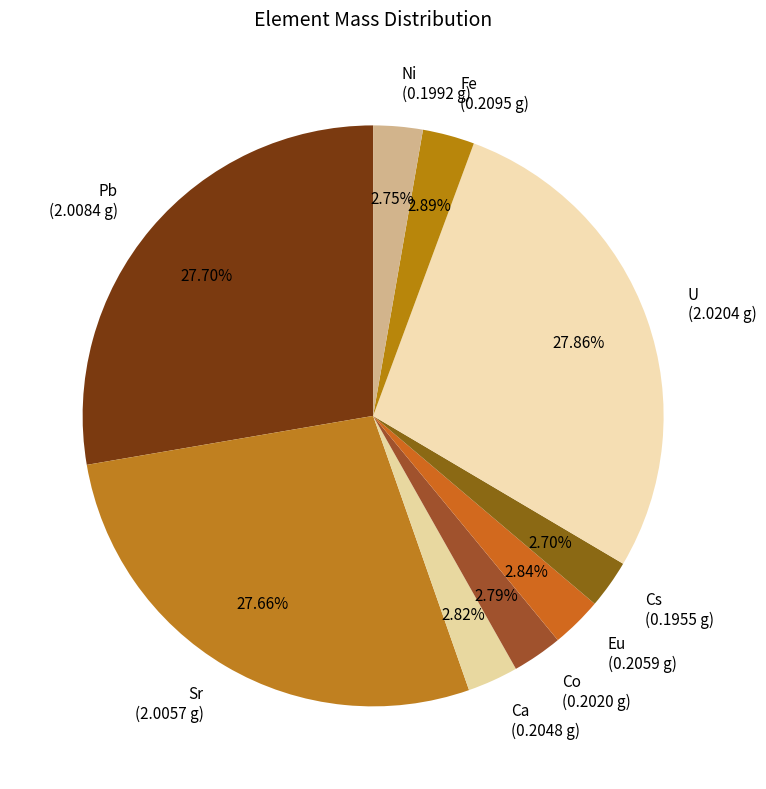

Do Ni (0.1992 g) and Eu (0.2059 g) together represent more than half of the pie?

No